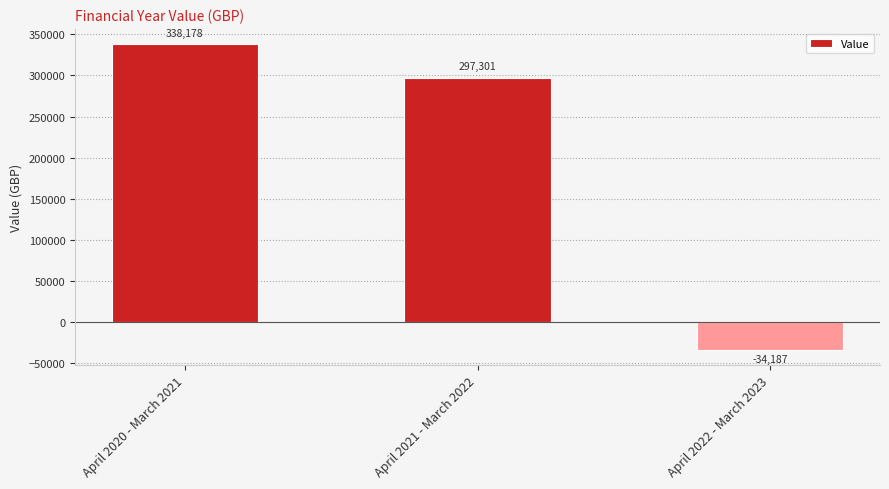

Reading right to left, transcribe all the data shown in this chart.

April 2022 - March 2023=-34187	April 2021 - March 2022=297301	April 2020 - March 2021=338178